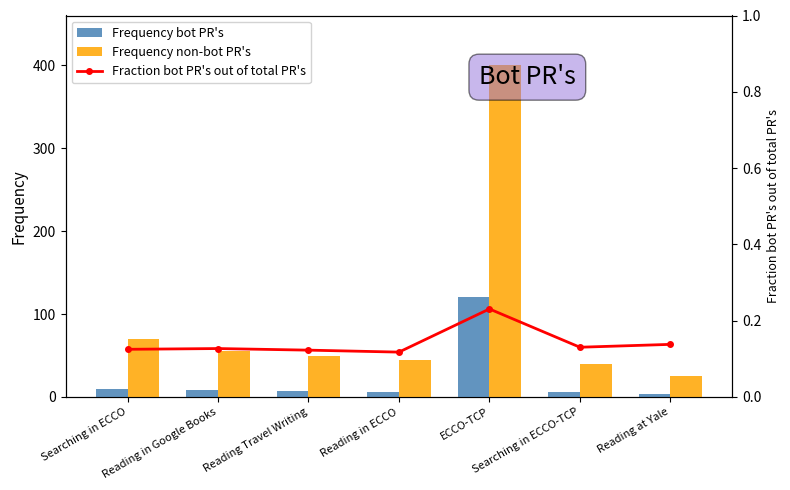

Which series has the largest range (max minus min)?

Frequency non-bot PR's